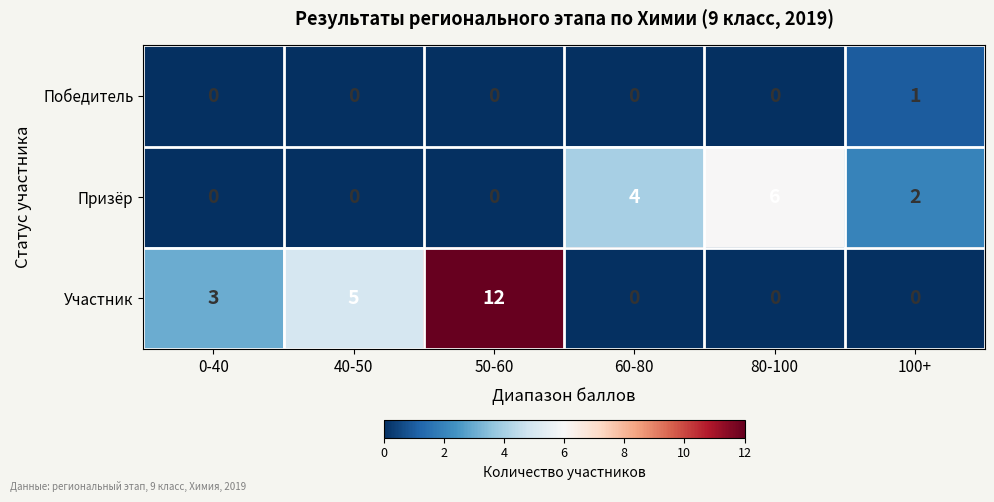

At which label does Призёр first exceed 2?

60-80